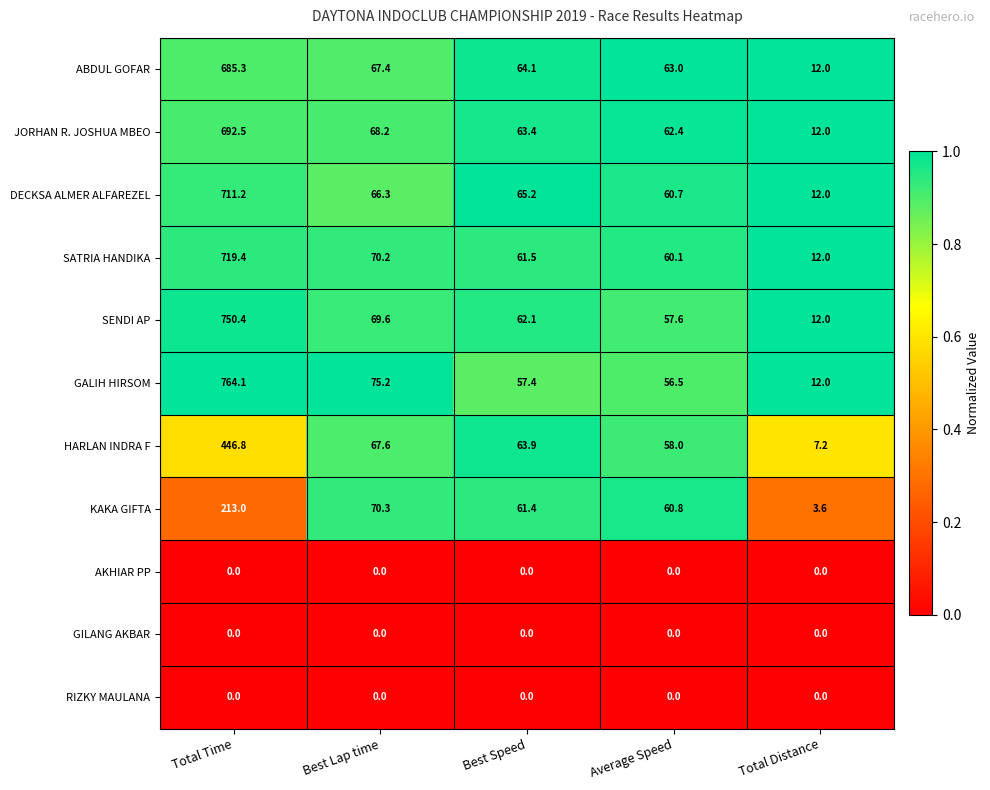

True or false: KAKA GIFTA has a value of 27.2 at Best Speed.

False